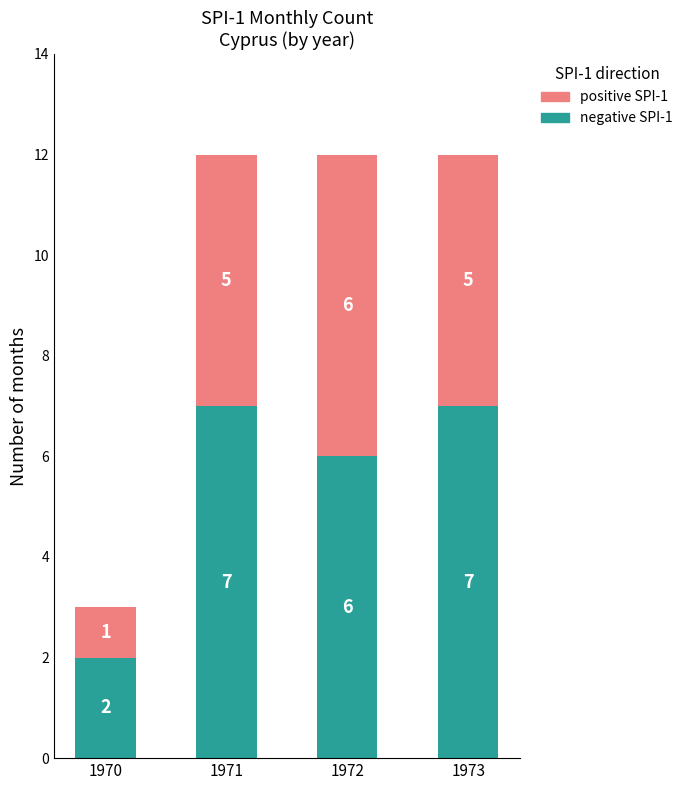

How many data points does each series have?

4